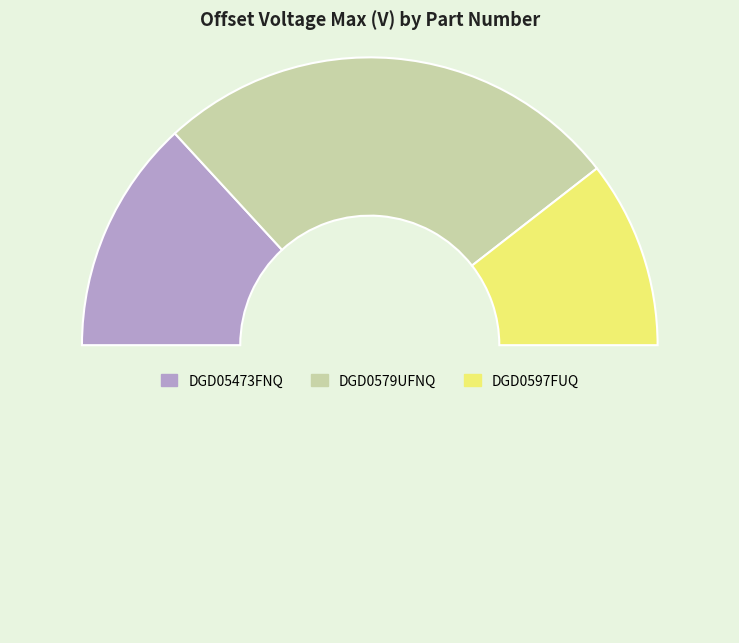

To the nearest percent, what is the difference between the largest and smallest slice percentages?

32%